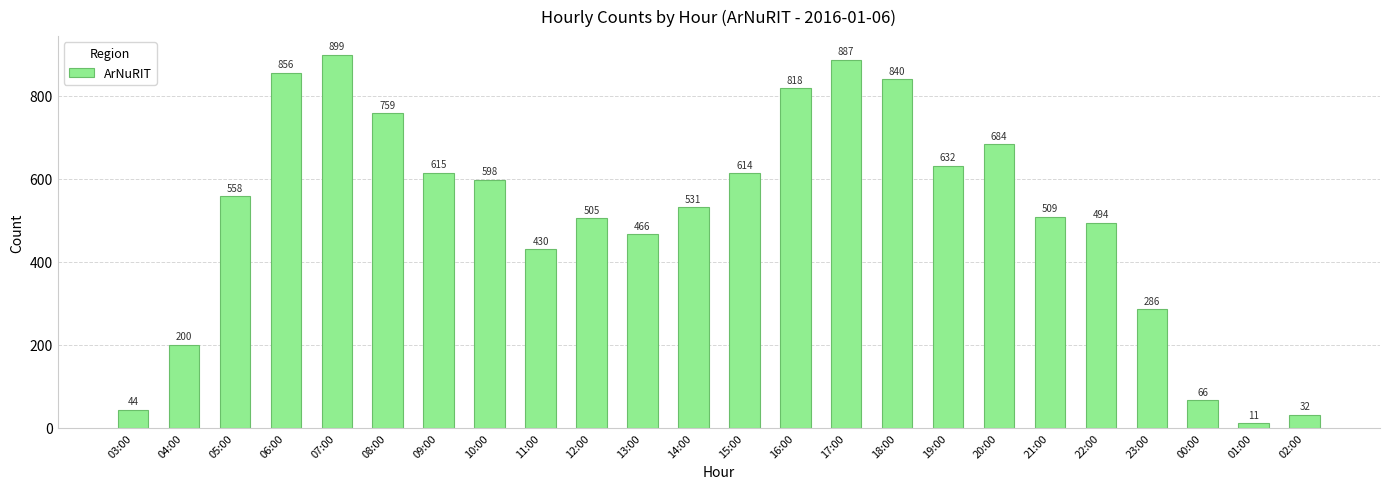

True or false: the data shows 373 at 16:00.

False